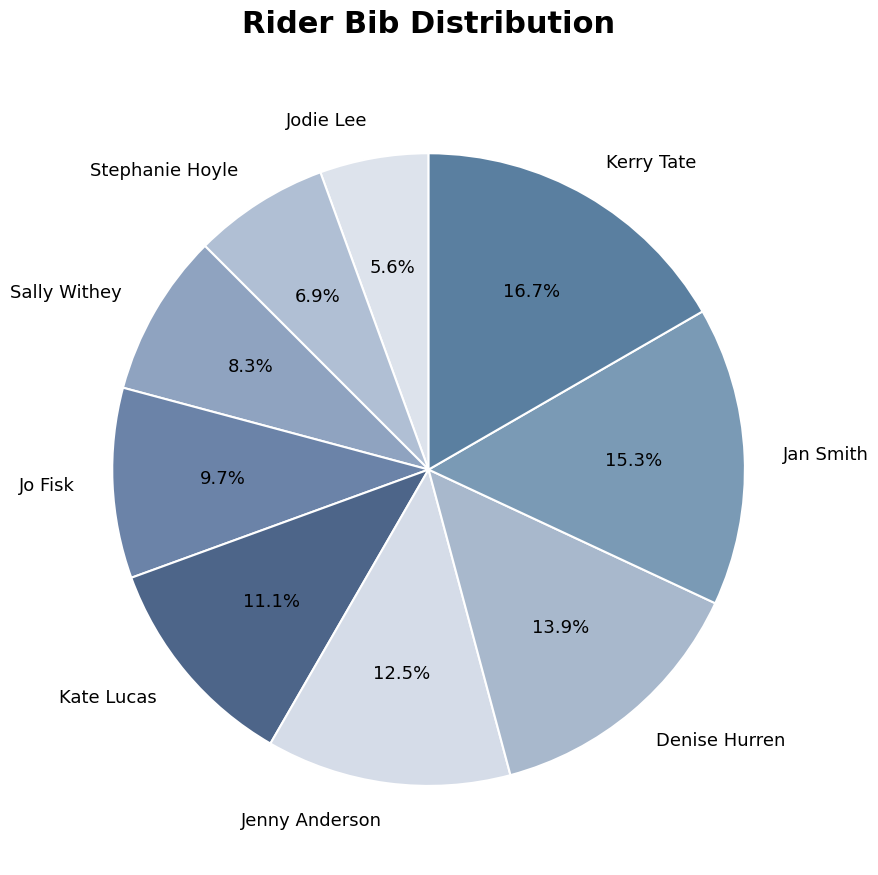

Rank the categories by value from highest to lowest.

Kerry Tate, Jan Smith, Denise Hurren, Jenny Anderson, Kate Lucas, Jo Fisk, Sally Withey, Stephanie Hoyle, Jodie Lee